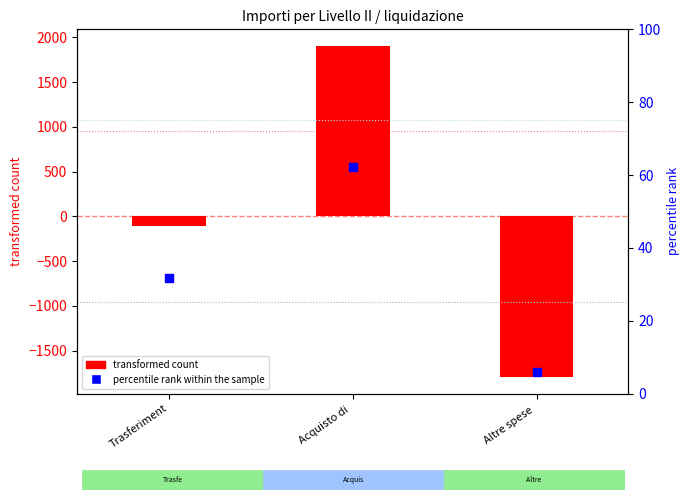

Which series has the largest Y range (max minus min)?

transformed count